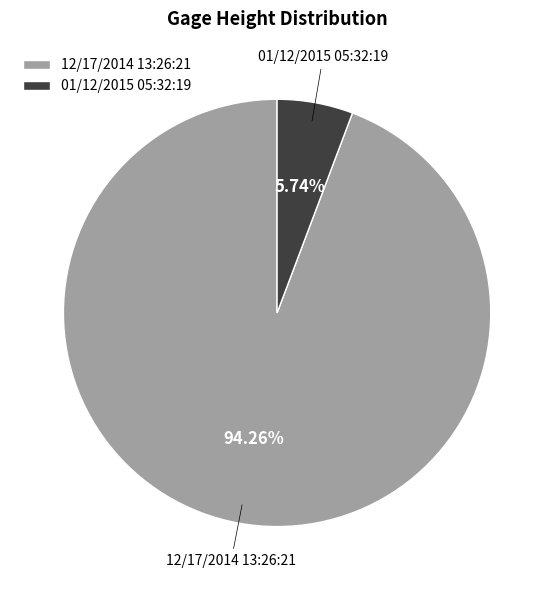

To the nearest percent, what is the combined percentage of 01/12/2015 05:32:19 and 12/17/2014 13:26:21?

100%